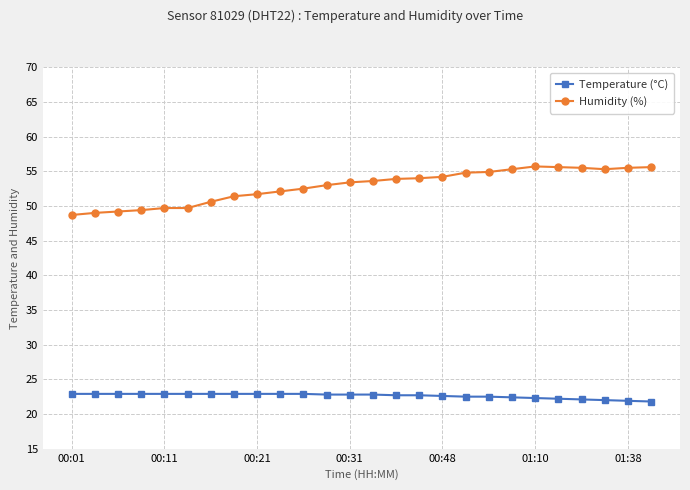

At how many categories does at least one series exceed 48?

26